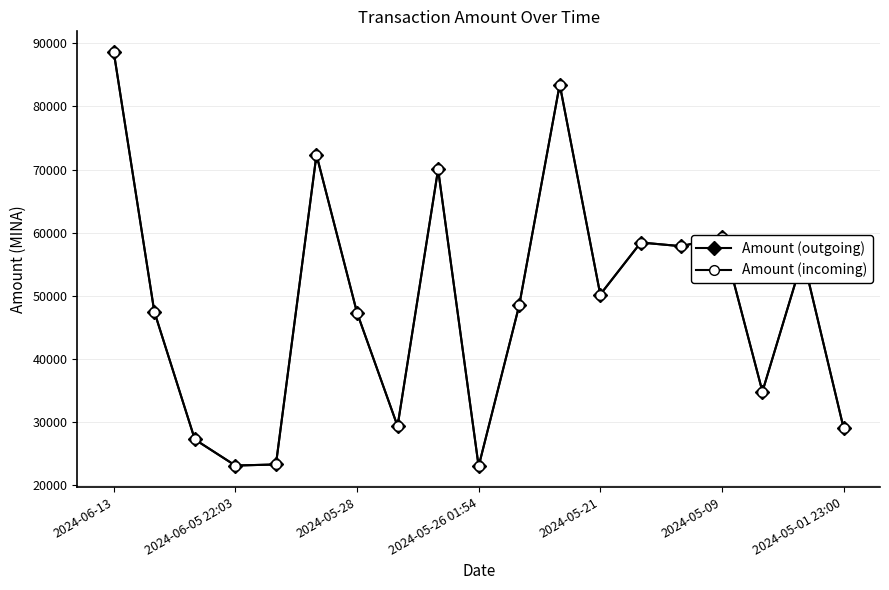

True or false: Amount (incoming) has more than 1 interior local peaks.

True